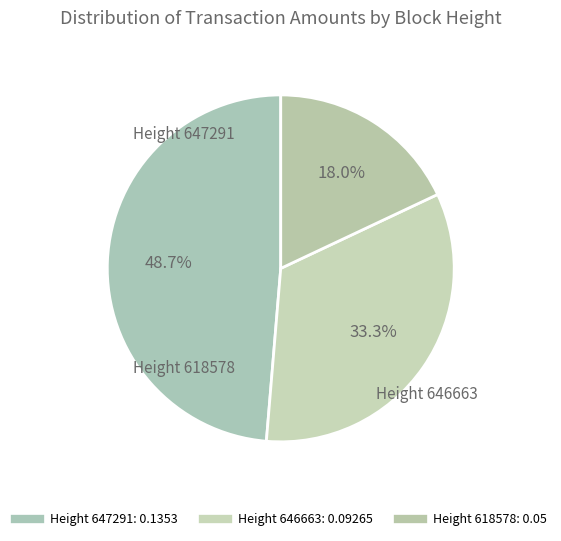

Which slice is the smallest?

618578